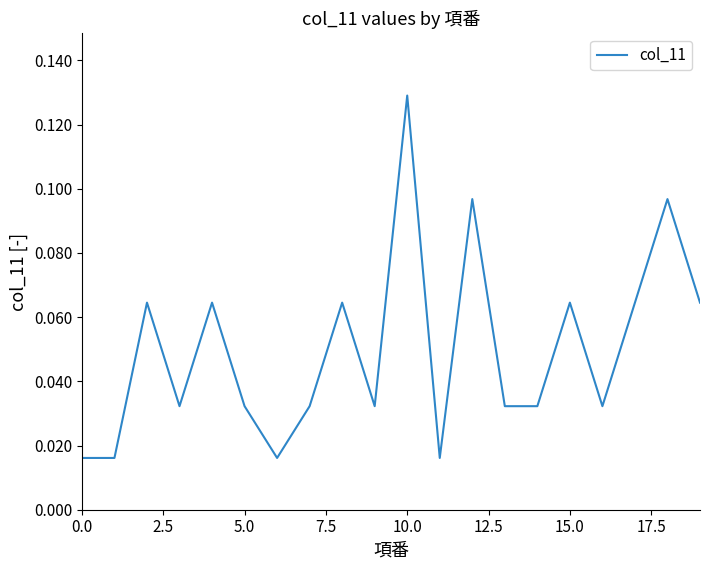

How many lines are shown in the chart?

1